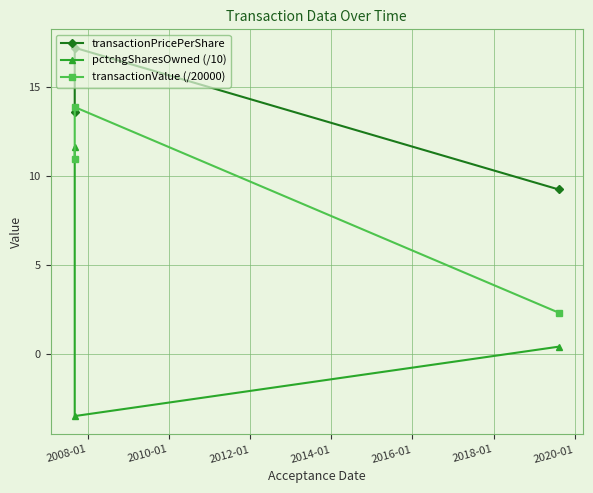

What position from the left is 2010-01?

2